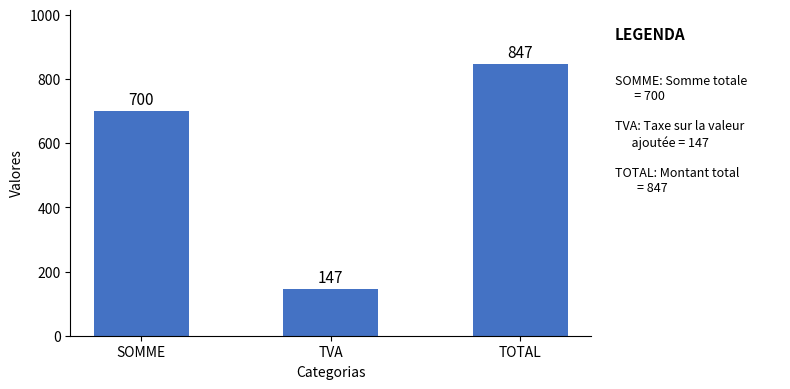

At which category does the chart reach its peak across all series?

TOTAL